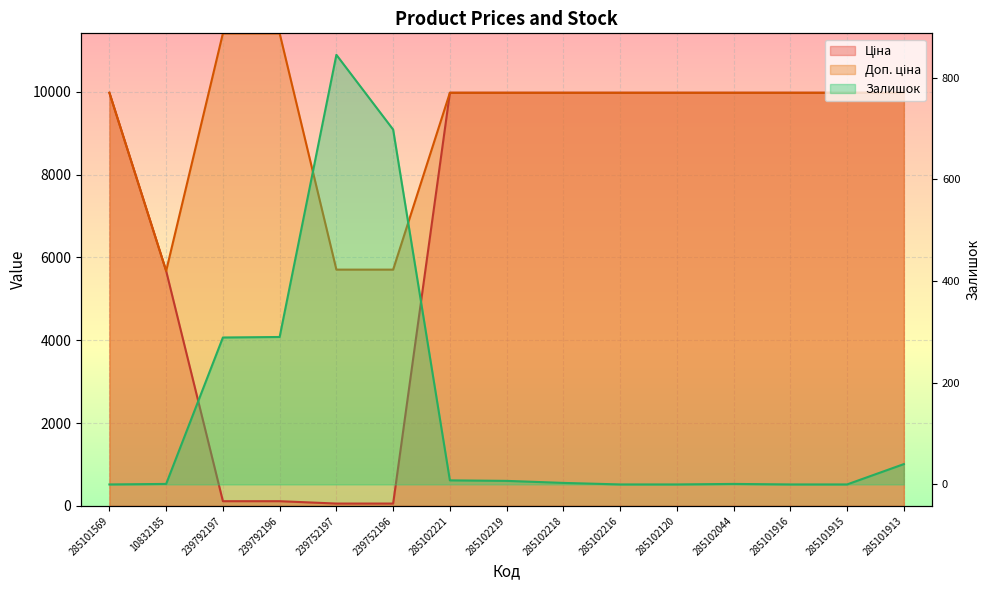

What is the maximum value shown in the chart?

11410.0